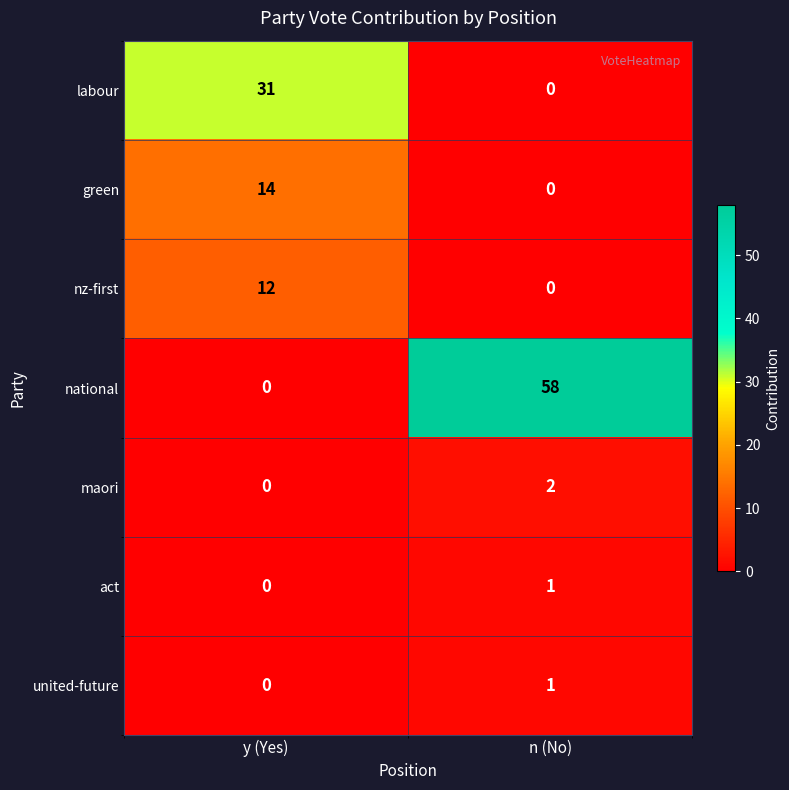

True or false: national has a value of 0 at y (Yes).

True